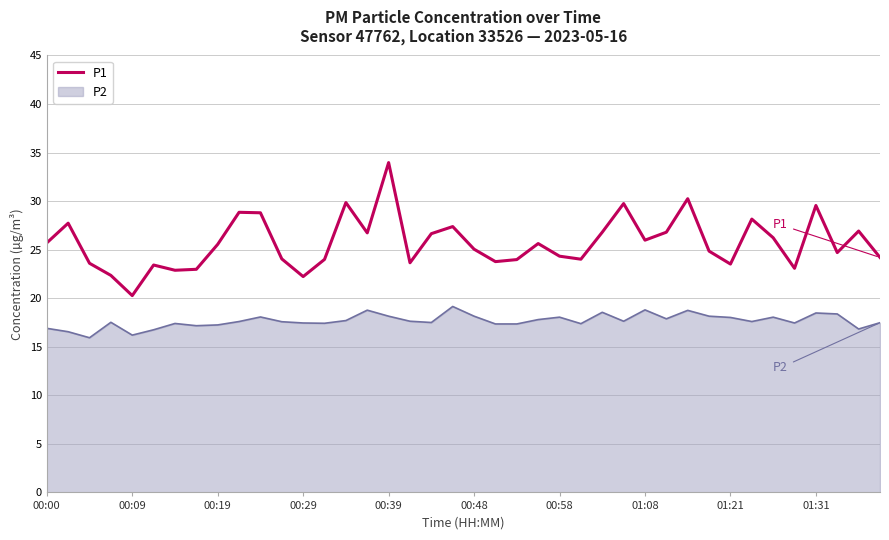

What is the difference between the maximum and minimum values in the P2 series?

3.2